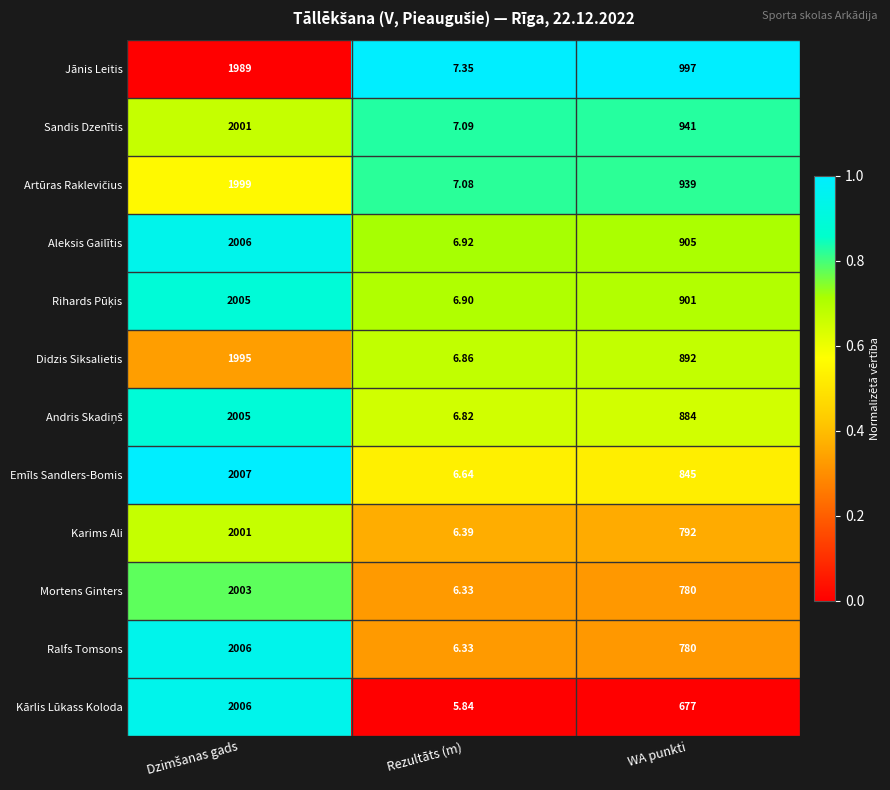

Which series has the widest spread of values?

Emīls Sandlers-Bomis